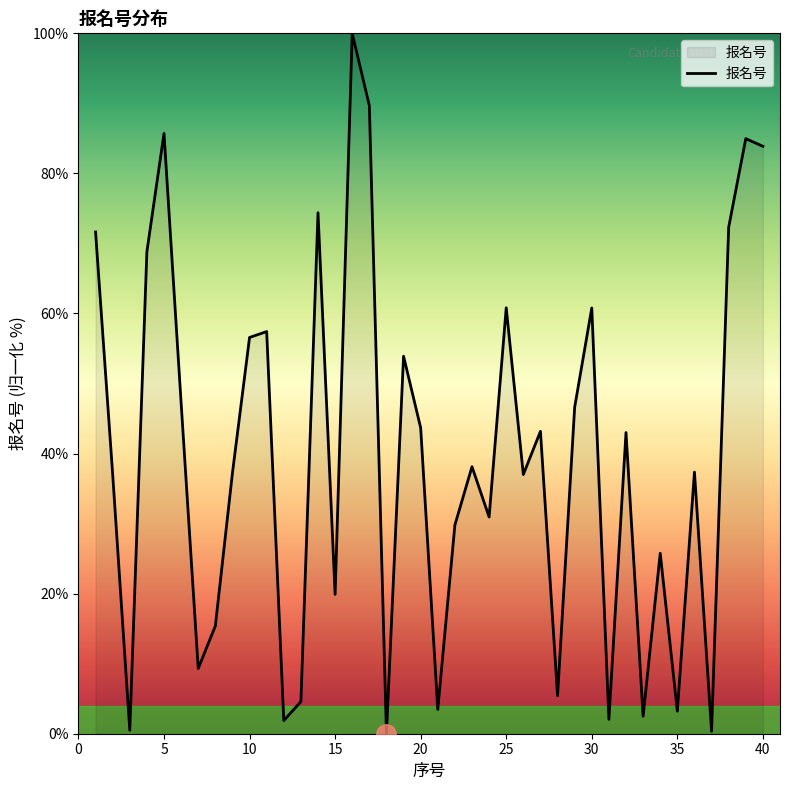

True or false: the data has more than 1 interior local peaks.

True